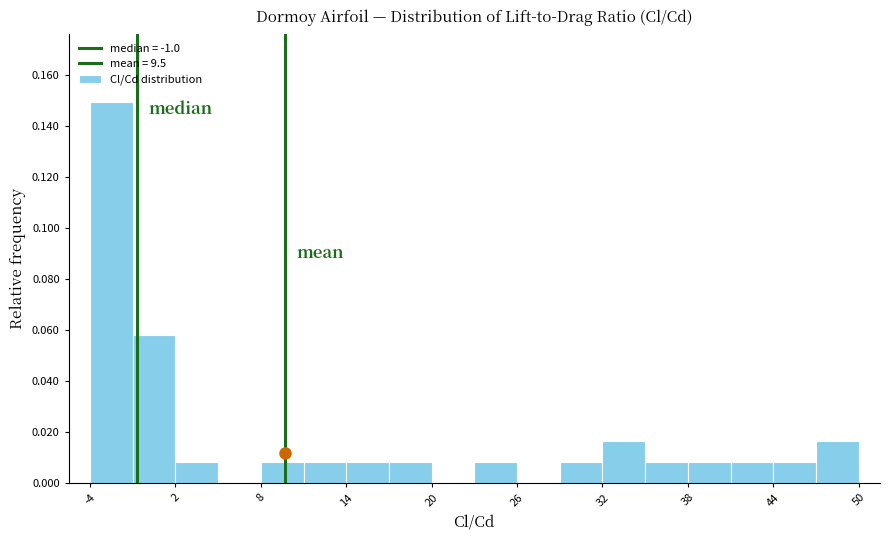

Read against the x-axis, roughly where is the centre of the tallest bar?

-3